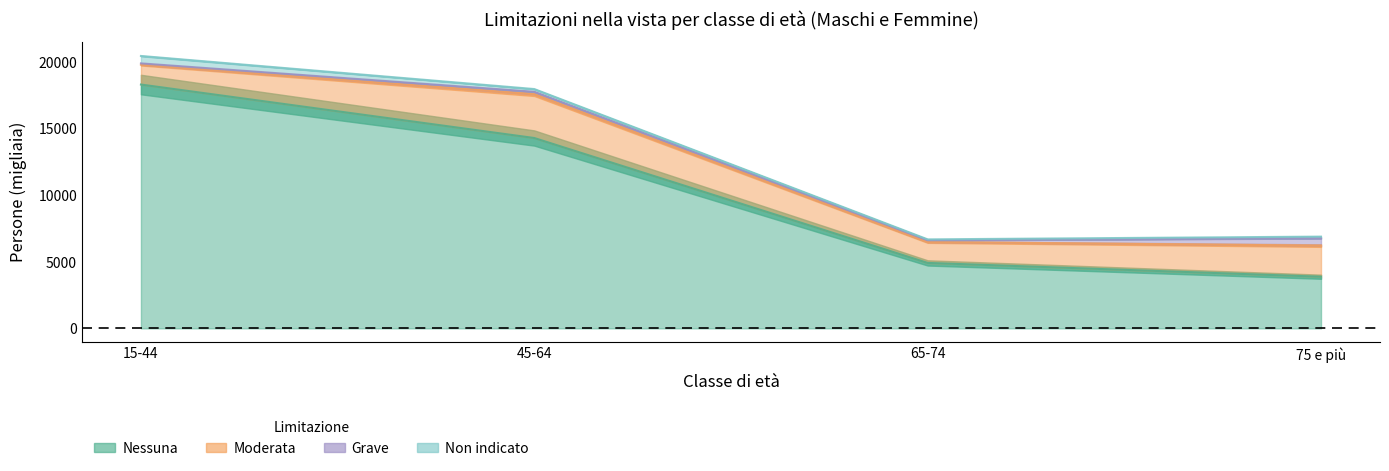

How many lines are shown in the chart?

4